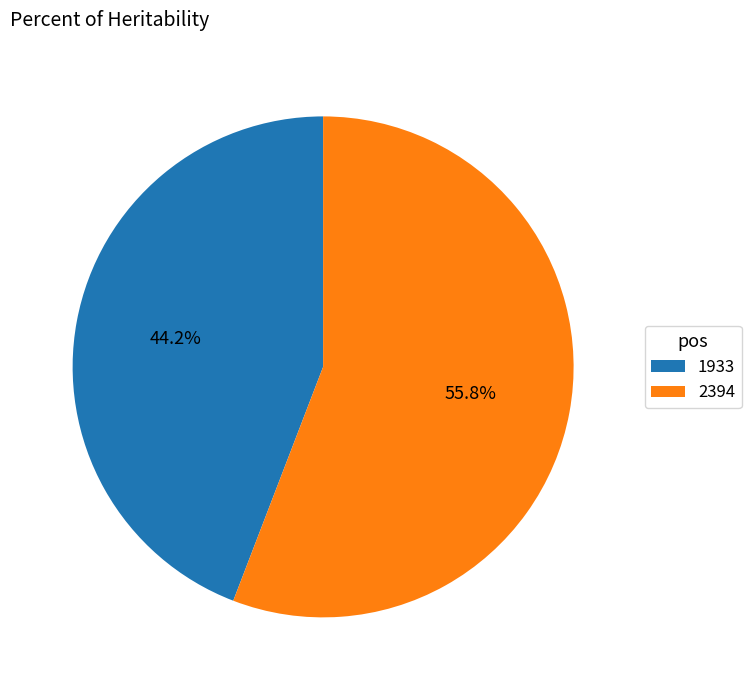

Rank the categories by value from lowest to highest.

1933, 2394